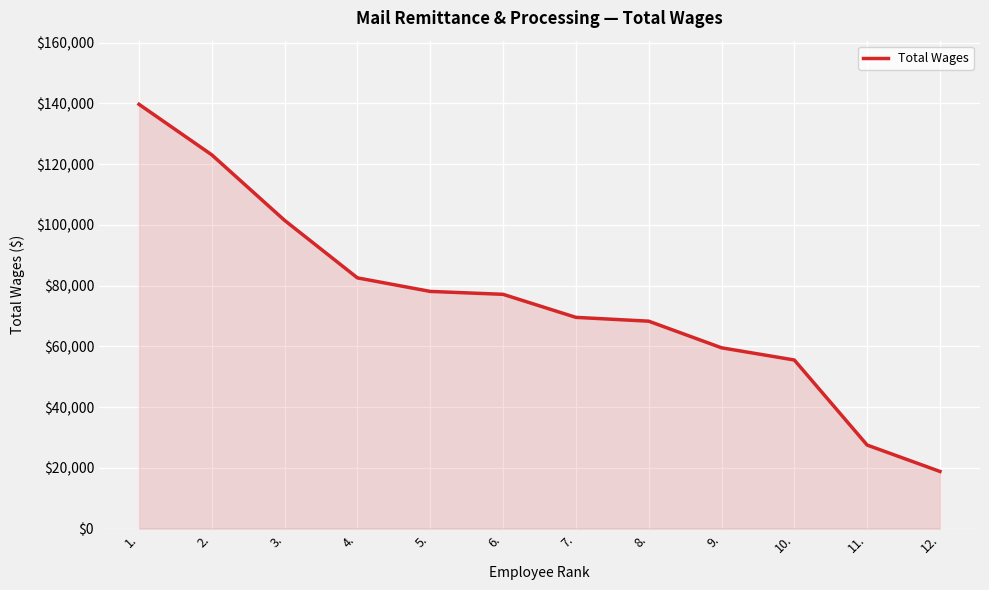

What is the difference between the values at 3. and 1.?

38229